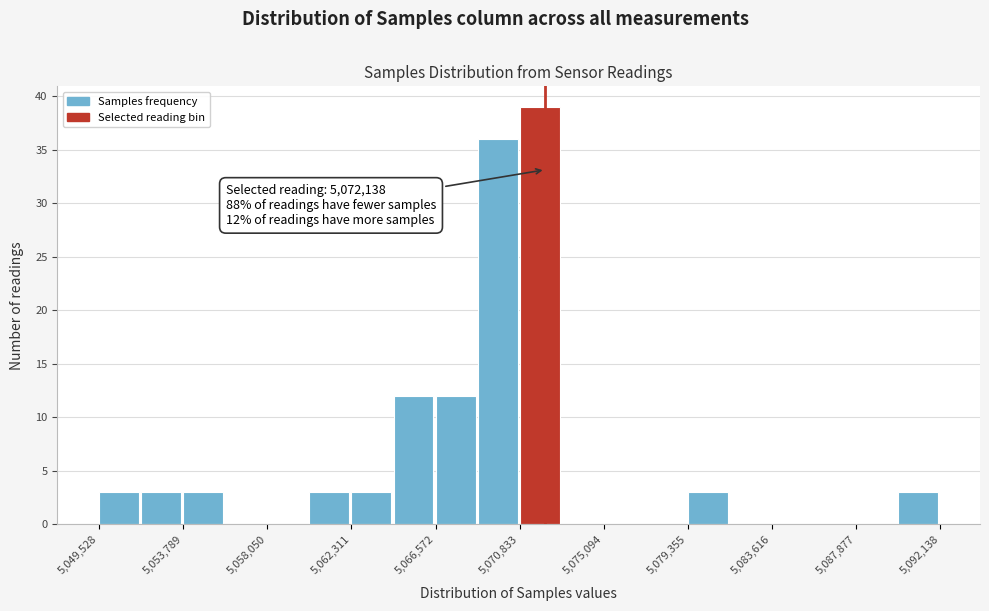

Which range on the x-axis has the tallest bar?

5071000 to 5073000